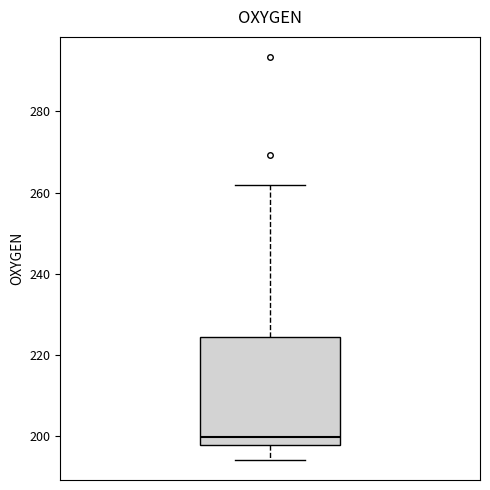

Where is the lower edge of the box on the y-axis? The values are not printed on the chart, so give them approximately, as read against the axis.

198